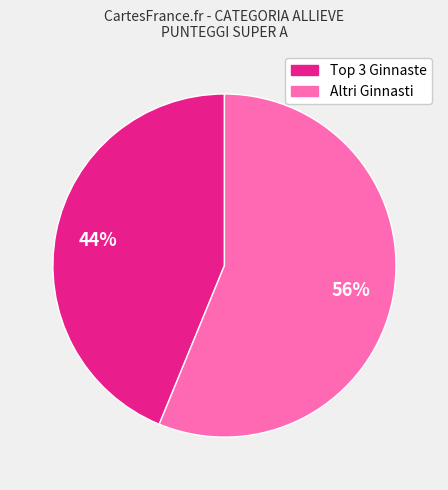

To the nearest percent, what is the average slice percentage?

50%